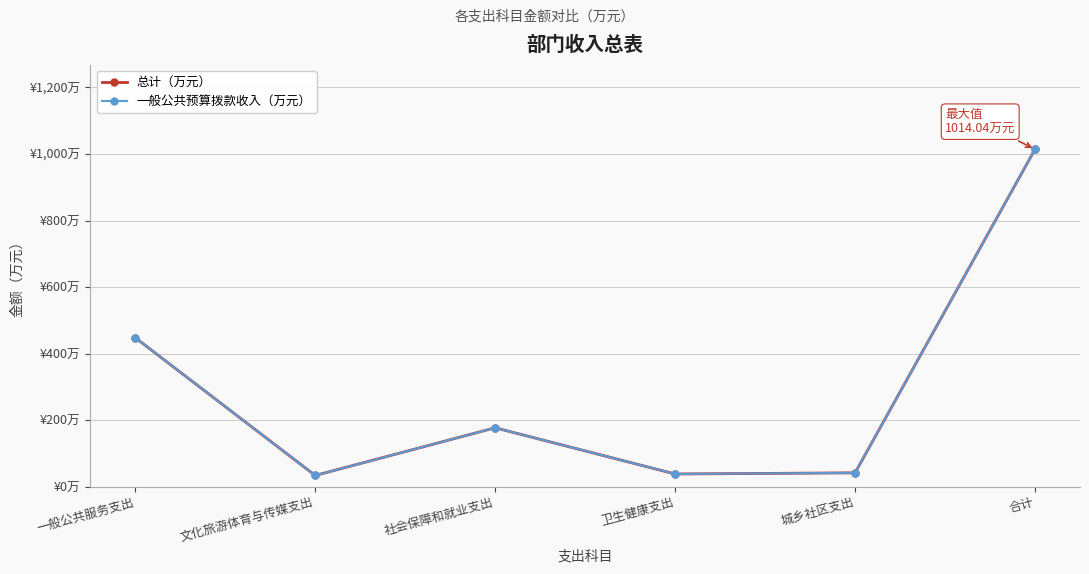

In 总计（万元）, how many points are lower than both neighbors (excluding endpoints)?

2